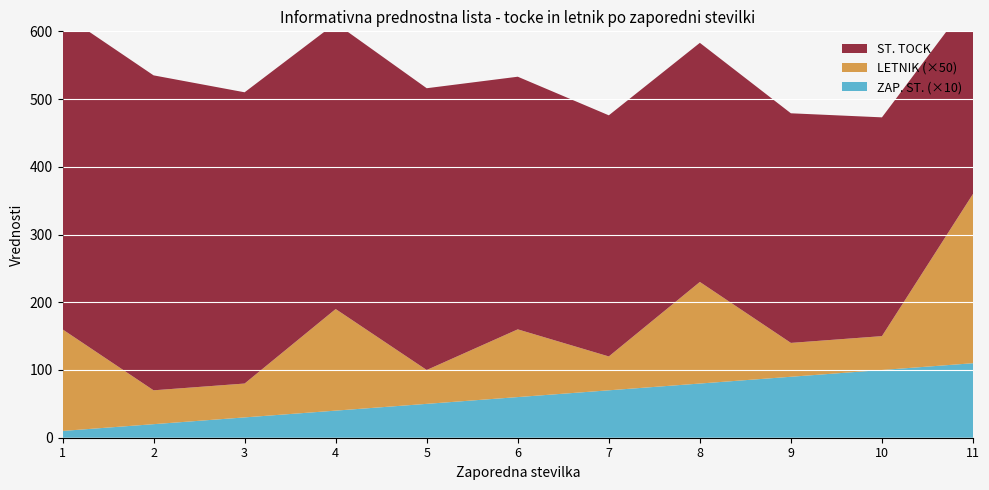

Reading left to right, list all the values displayed in this chart.

ZAP. ST.: 1	2	3	4	5	6	7	8	9	10	11
ST. TOCK: 466	465	430	422	416	373	356	353	339	323	292
LETNIK: 3	1	1	3	1	2	1	3	1	1	5